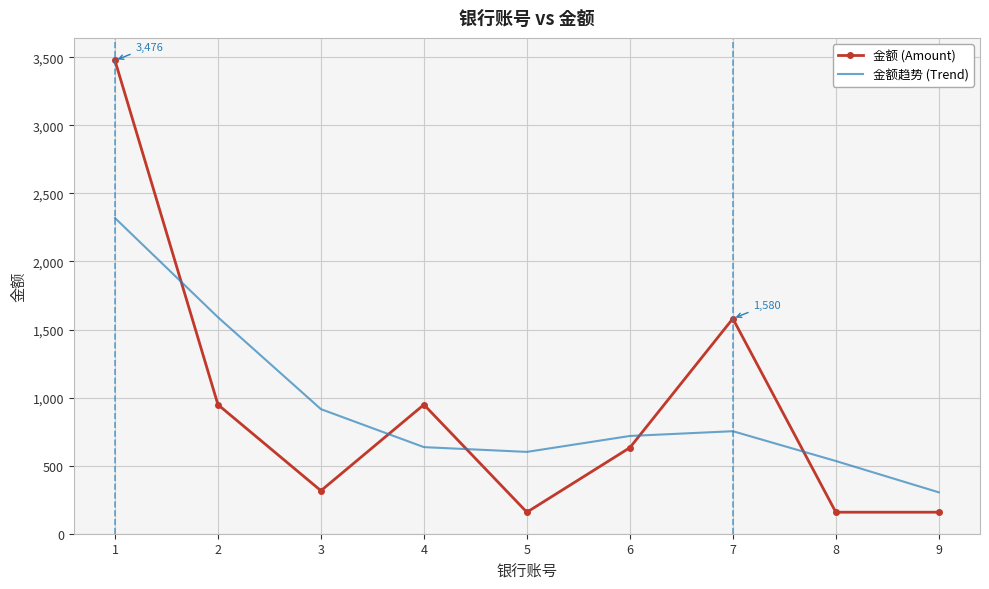

Rank the series by their maximum value, from lowest to highest.

金额趋势 (Trend), 金额 (Amount)